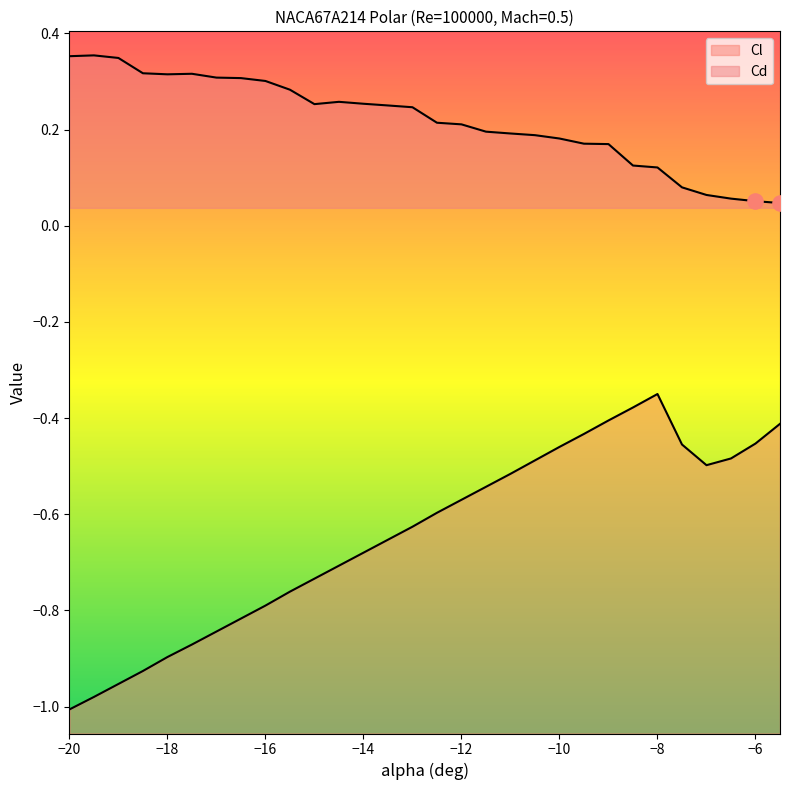

What is the total value across all series at -12?

-0.4